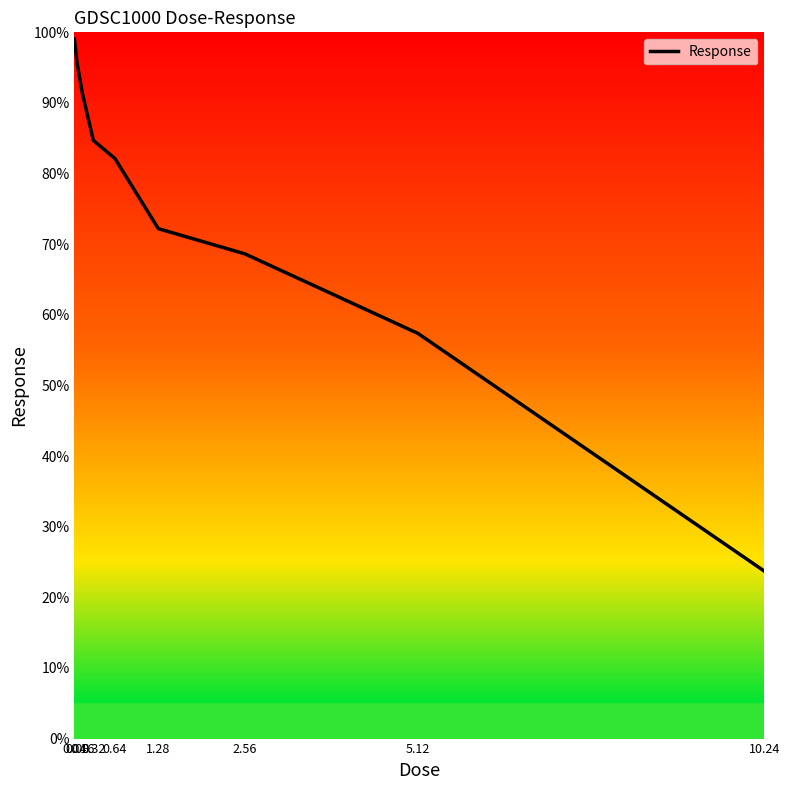

What is the difference between the values at 1.28 and 0.32?

12.5